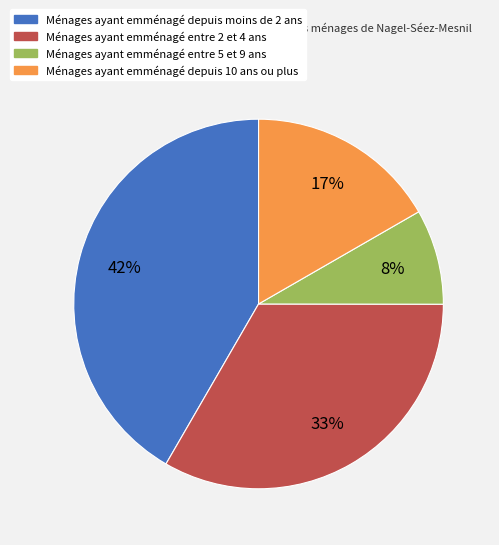

To the nearest percent, what is the average slice percentage?

25%